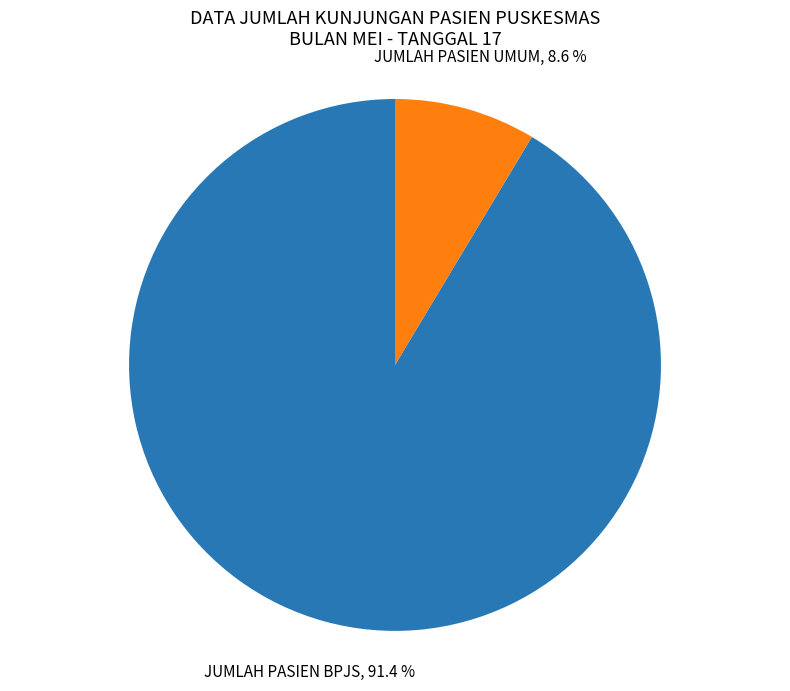

What percentage is the JUMLAH PASIEN UMUM slice, to the nearest percent?

9%